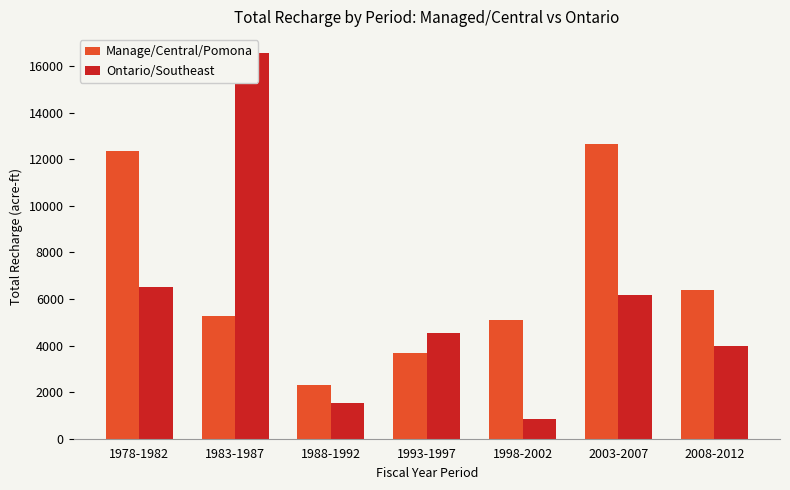

What is the difference between the maximum and minimum values in the Ontario/Southeast series?

15691.0